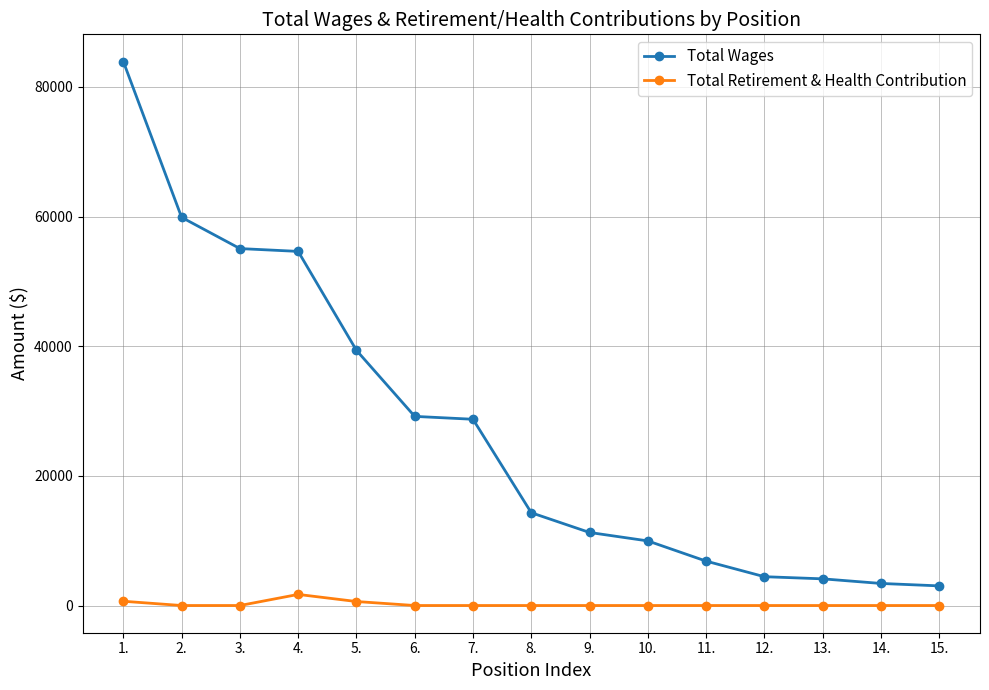

How many data points does each series have?

15